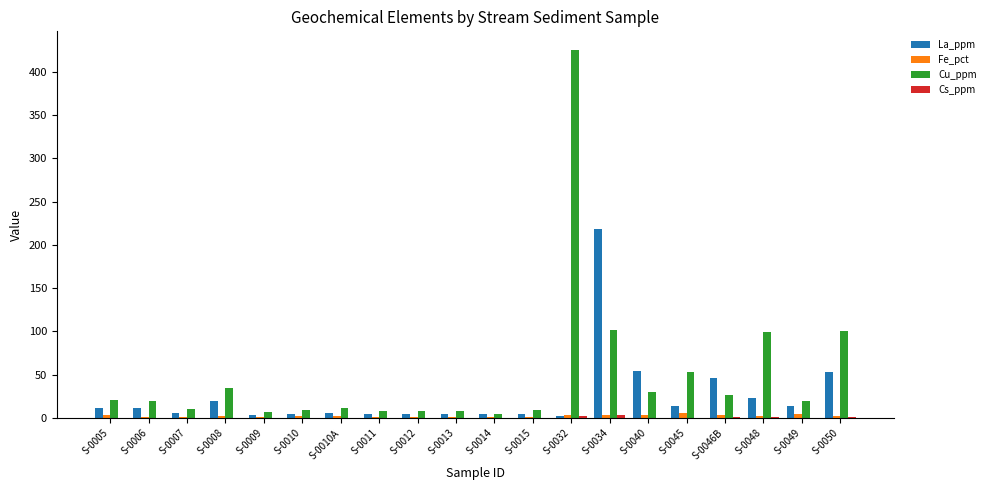

What is the total value across all series at S-0008?

55.9